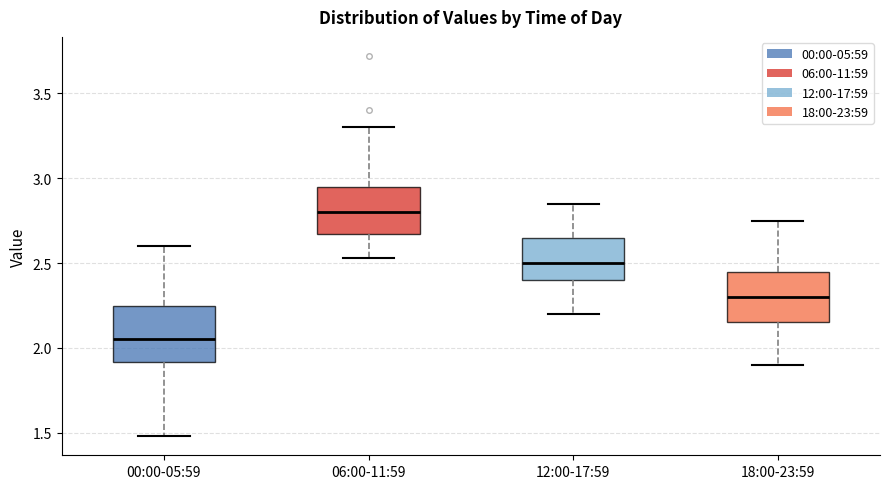

Reading left to right, read every box against the y-axis: the position of its median line, the range the box covers, and the ends of its whiskers. The values are not printed on the chart, so give them approximately, as read against the axis.

00:00-05:59: median 2.05, box 1.90 to 2.25, whiskers 1.50 to 2.60
06:00-11:59: median 2.80, box 2.65 to 2.95, whiskers 2.55 to 3.30
12:00-17:59: median 2.50, box 2.40 to 2.65, whiskers 2.20 to 2.85
18:00-23:59: median 2.30, box 2.15 to 2.45, whiskers 1.90 to 2.75